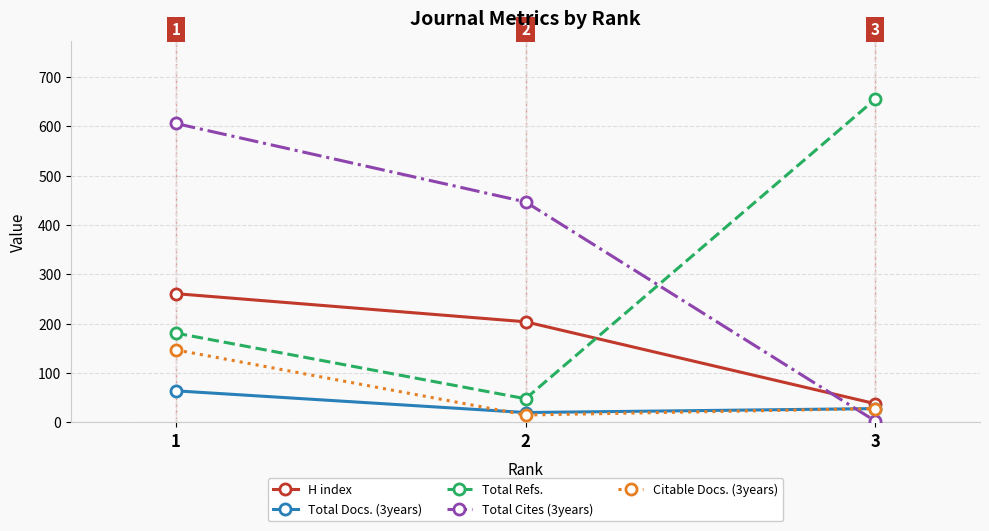

The value of Citable Docs. (3years) at 2 is 15. True or false?

True